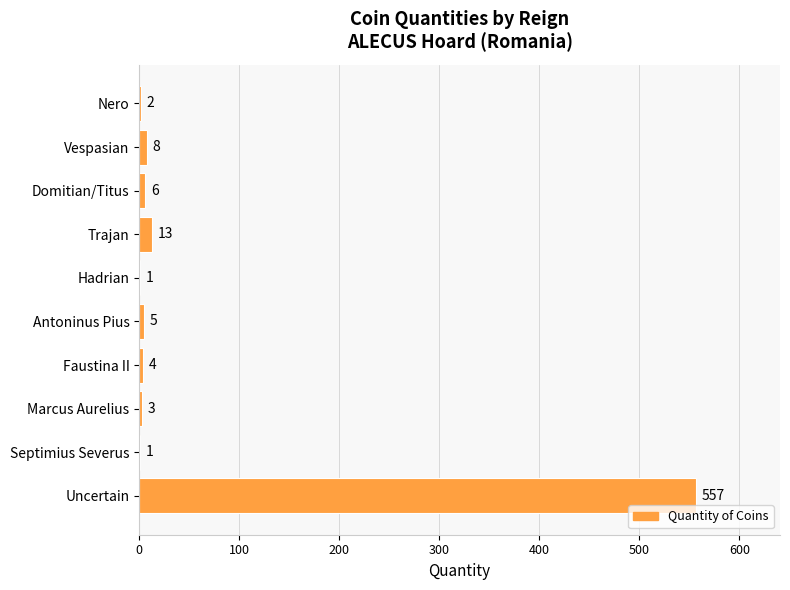

What is the change in value from Vespasian to Hadrian?

-7